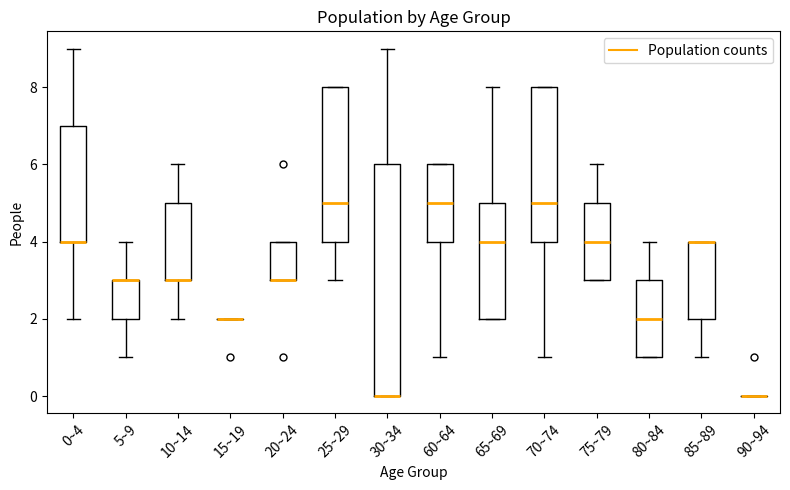

Where does the upper whisker of the box for 30~34 end on the y-axis? The values are not printed on the chart, so give them approximately, as read against the axis.

9